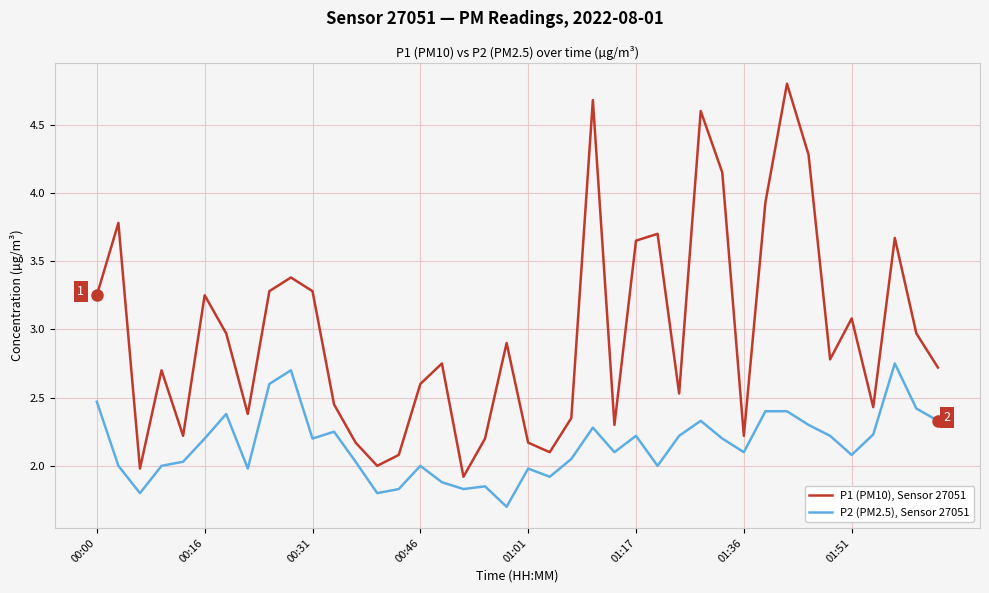

Which series has the largest total across all categories?

P1 (PM10), Sensor 27051